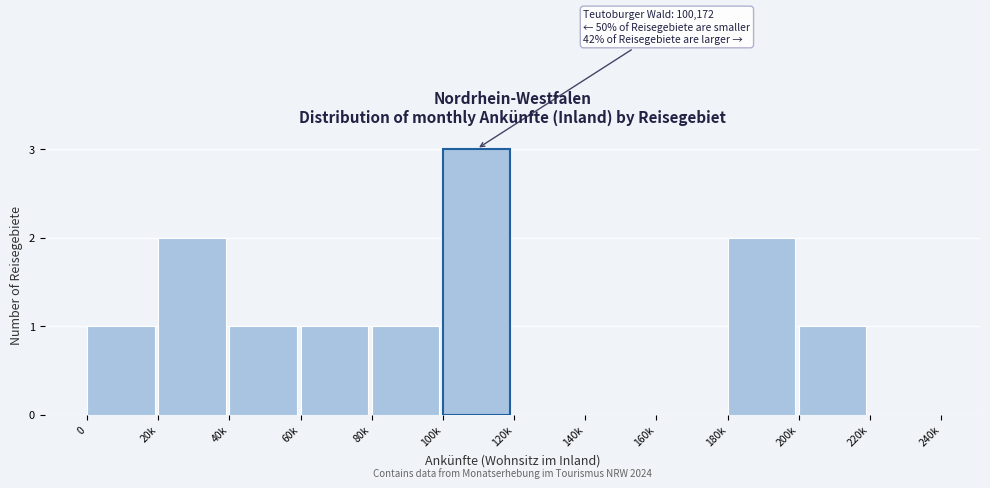

Reading right to left, what are all the values shown in this chart?

220k=0	200k=1	180k=2	160k=0	140k=0	120k=0	100k=3	80k=1	60k=1	40k=1	20k=2	0=1